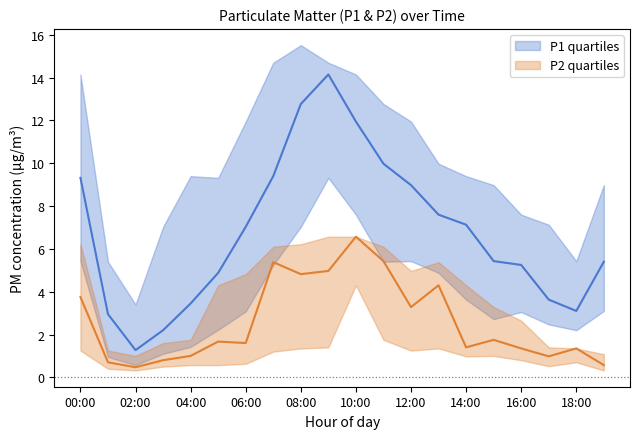

At which label does P1_median reach its minimum?

02:00